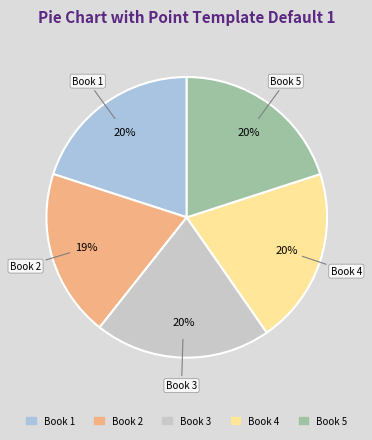

How many slices are in this pie chart?

5